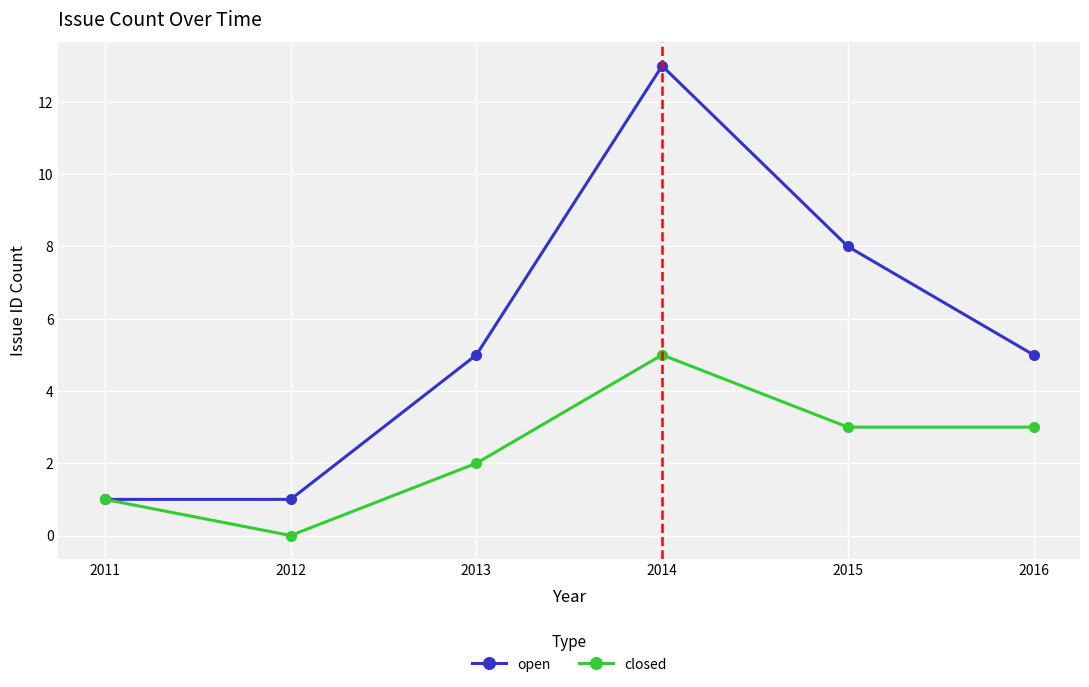

How many values in closed are above zero?

5